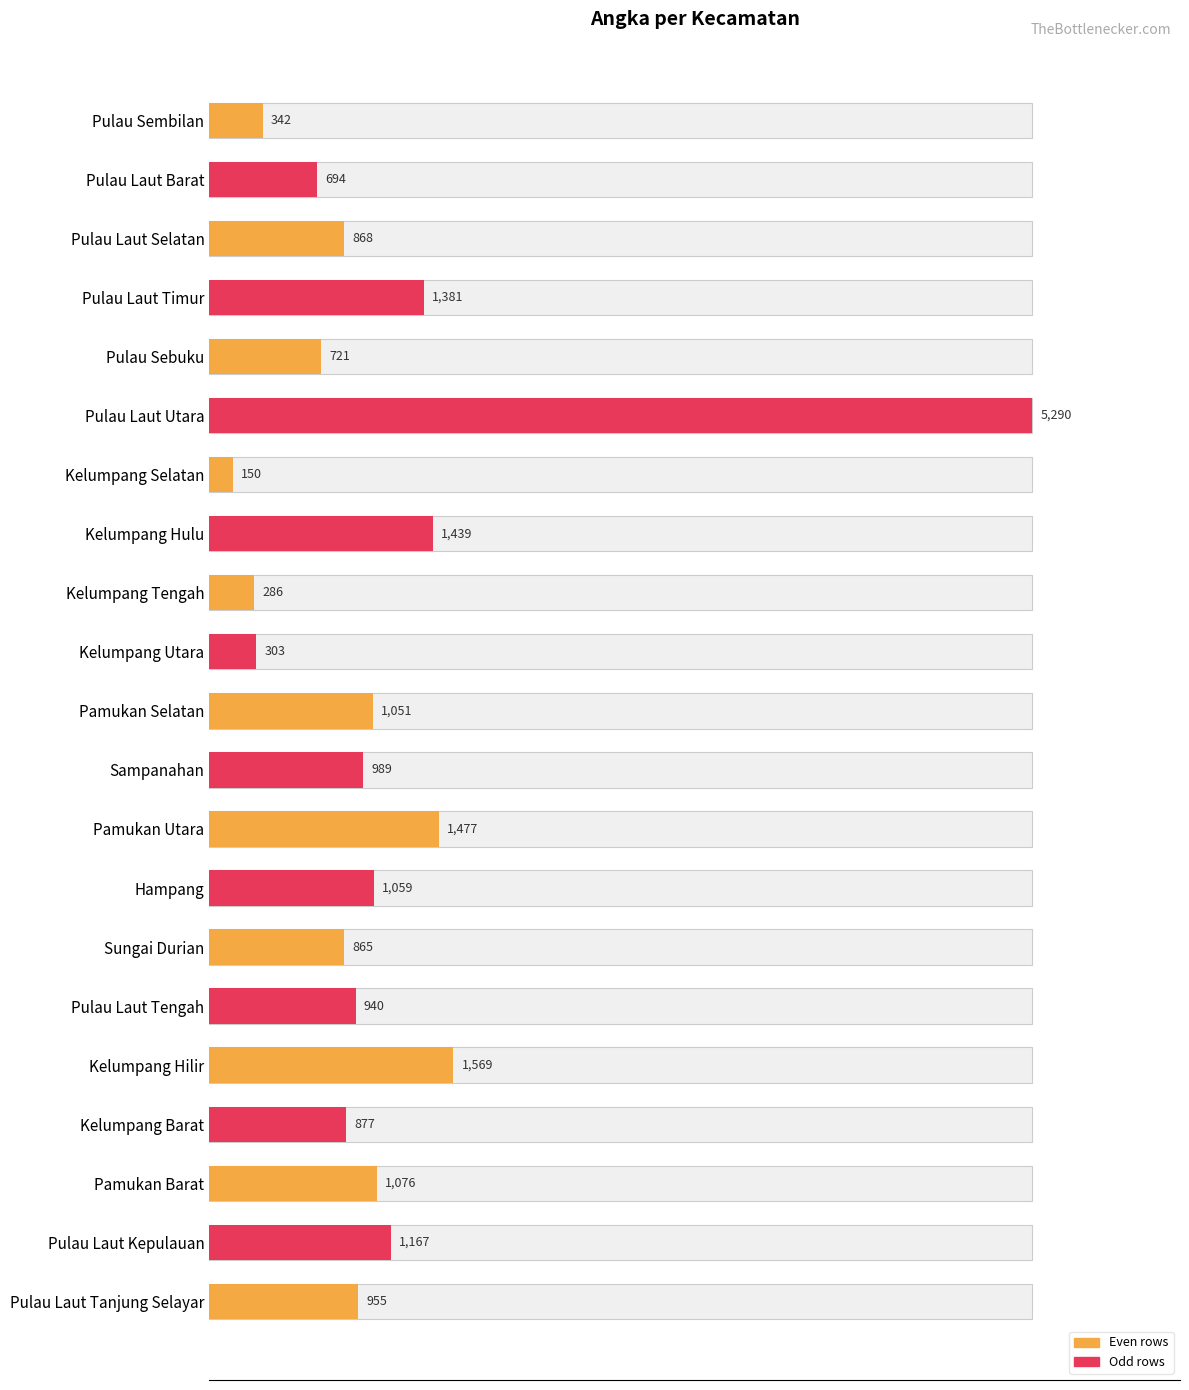

What is the change in value from Kelumpang Tengah to Sungai Durian?

+579